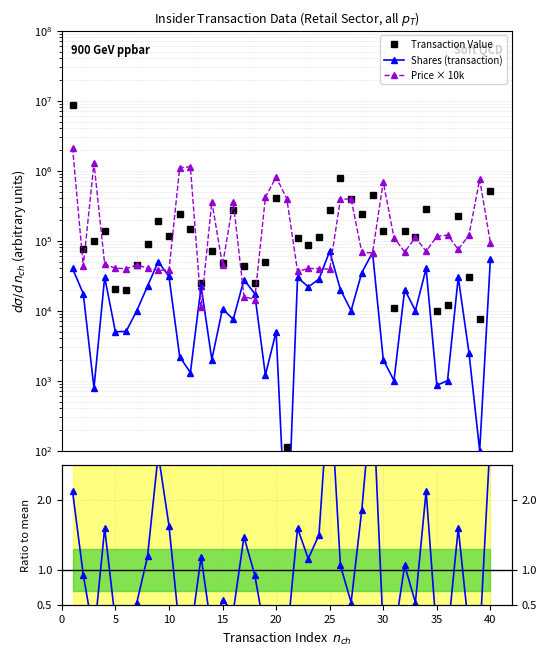

How many values in the Transaction Value series are below 111000?

20